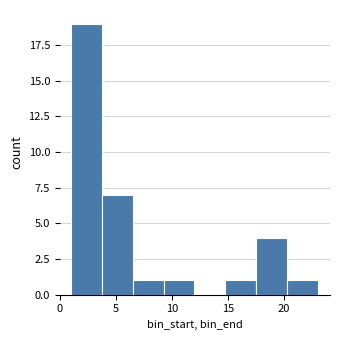

How tall is the bar that spans 6.50 to 9.25 on the x-axis? Neither the bar edges nor the heights are printed on the chart, so give them approximately, as read against the axes.

1